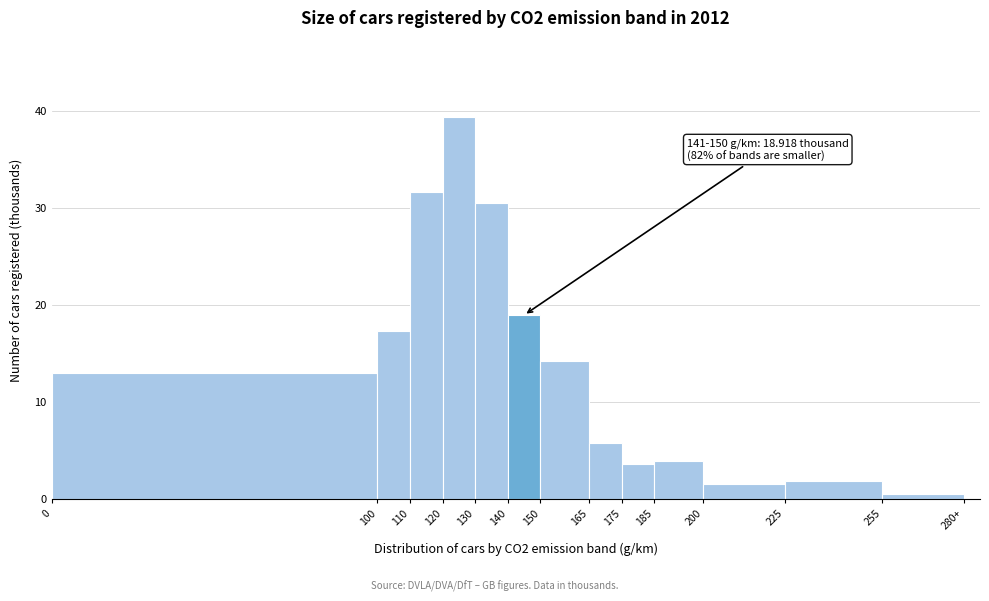

Reading left to right, extract all data points from this chart.

13.0	17.3	31.6	39.4	30.5	18.9	14.1	5.7	3.5	3.9	1.5	1.8	0.5